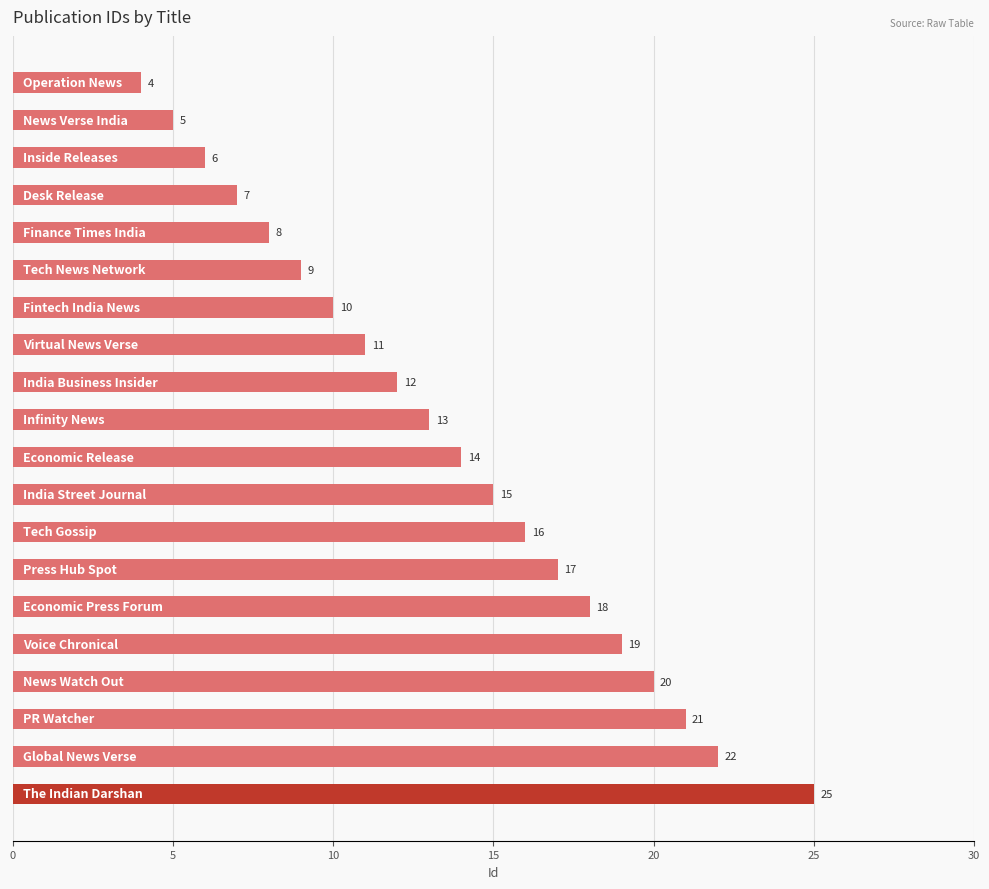

Reading top to bottom, extract all data points from this chart.

4	5	6	7	8	9	10	11	12	13	14	15	16	17	18	19	20	21	22	25